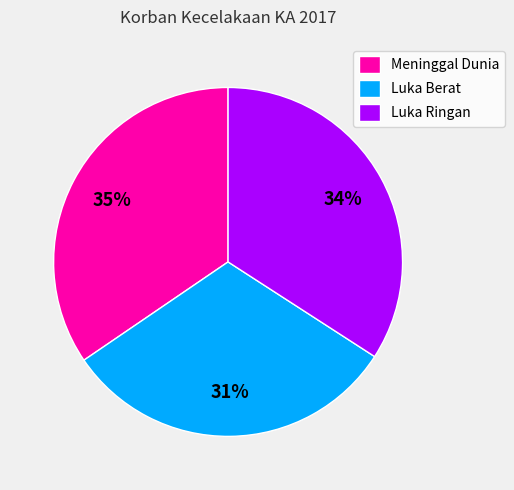

What is the ratio of the value at Luka Ringan to the value at Luka Berat?

1.1